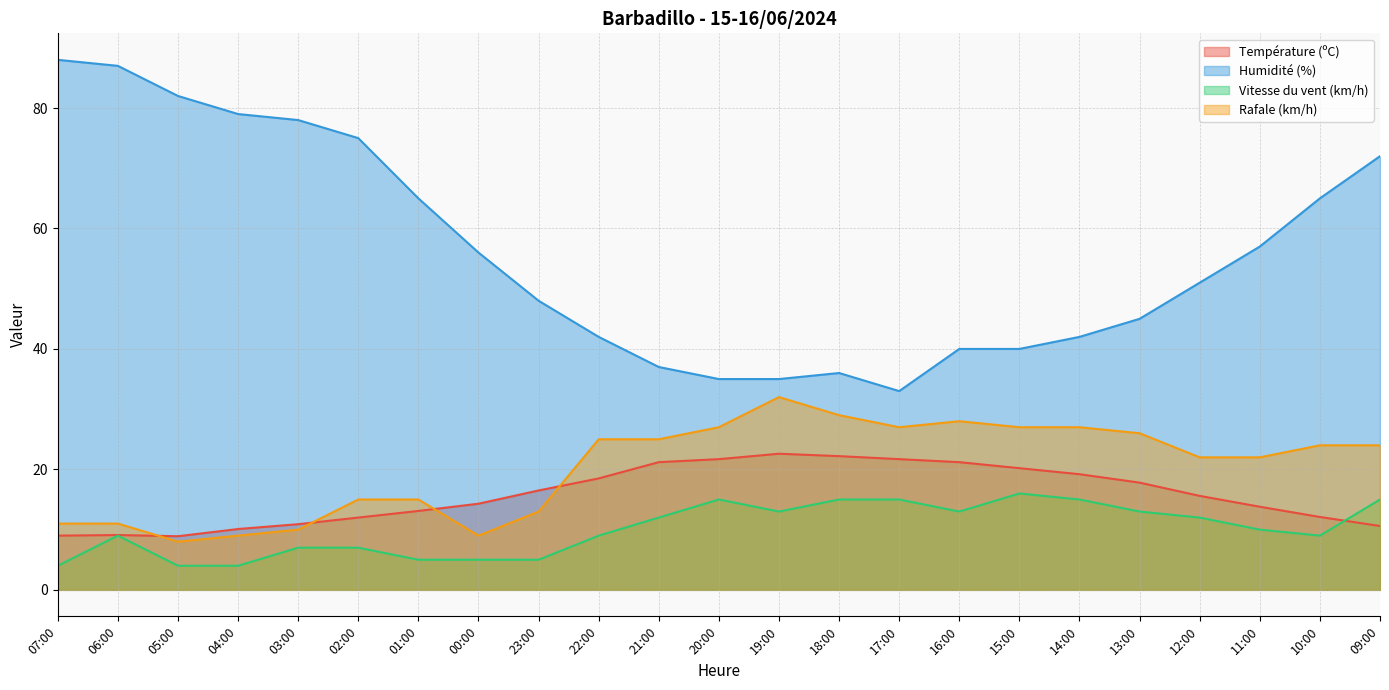

Does the chart have visible grid lines?

Yes